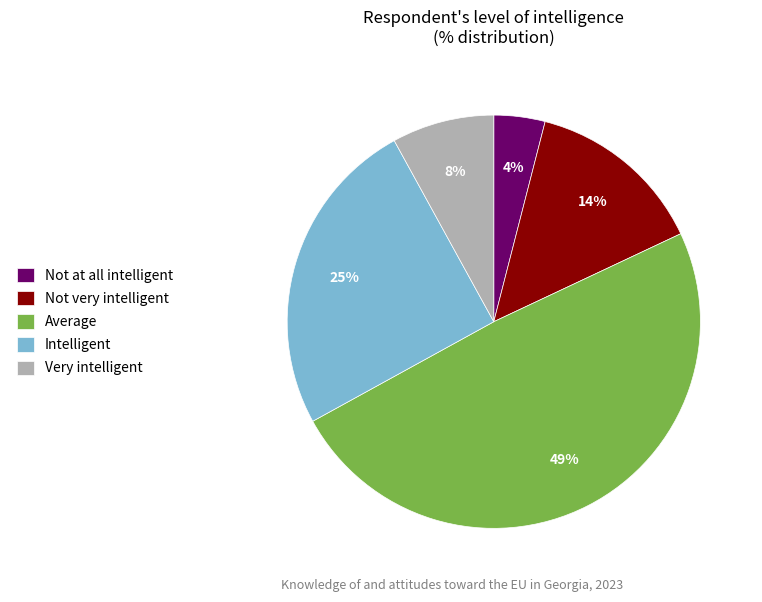

Between Not at all intelligent and Average, which is larger?

Average